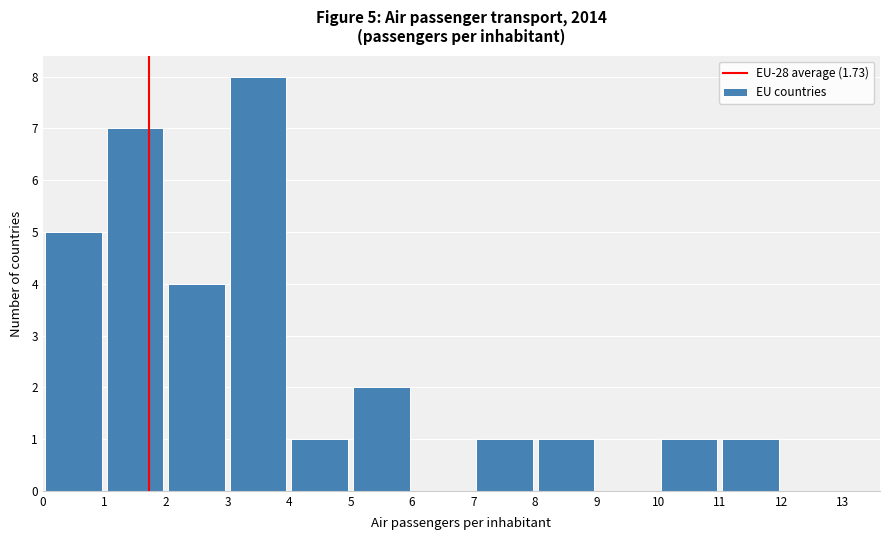

Which range on the x-axis has the tallest bar?

3 to 4